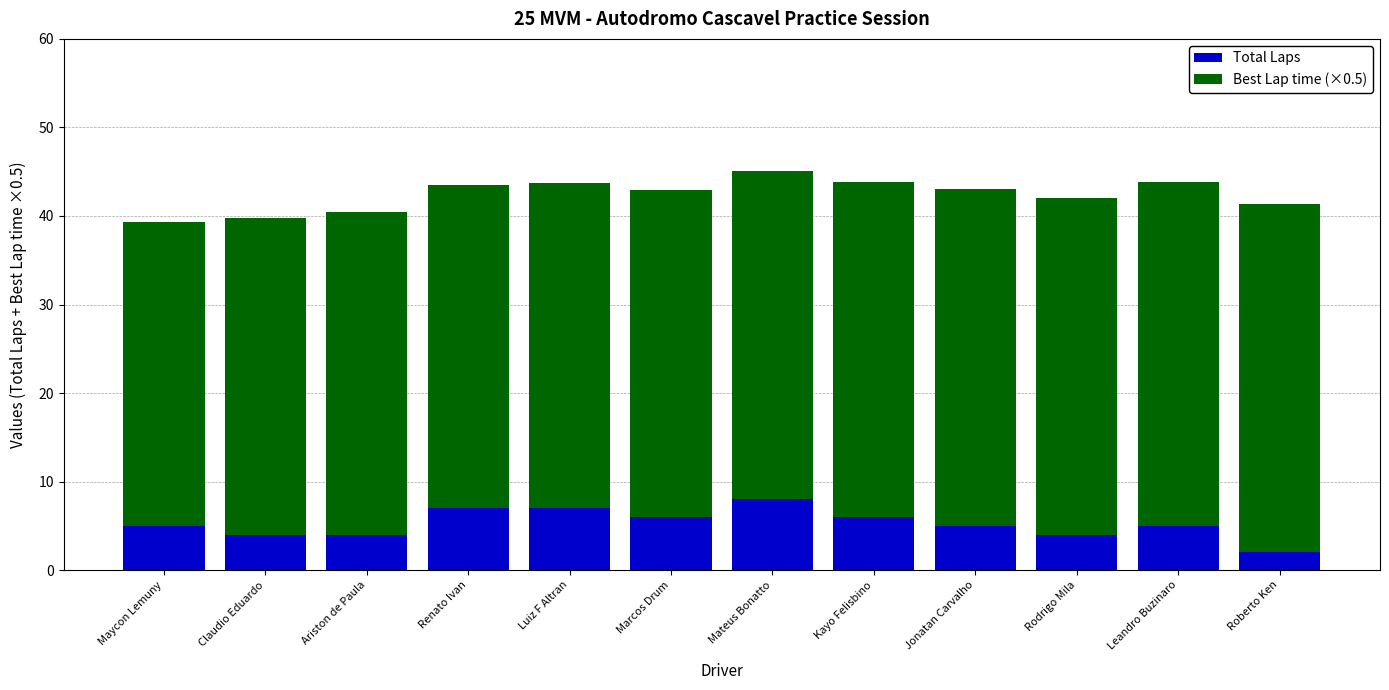

What is the sum of all Total Laps values?

63.0